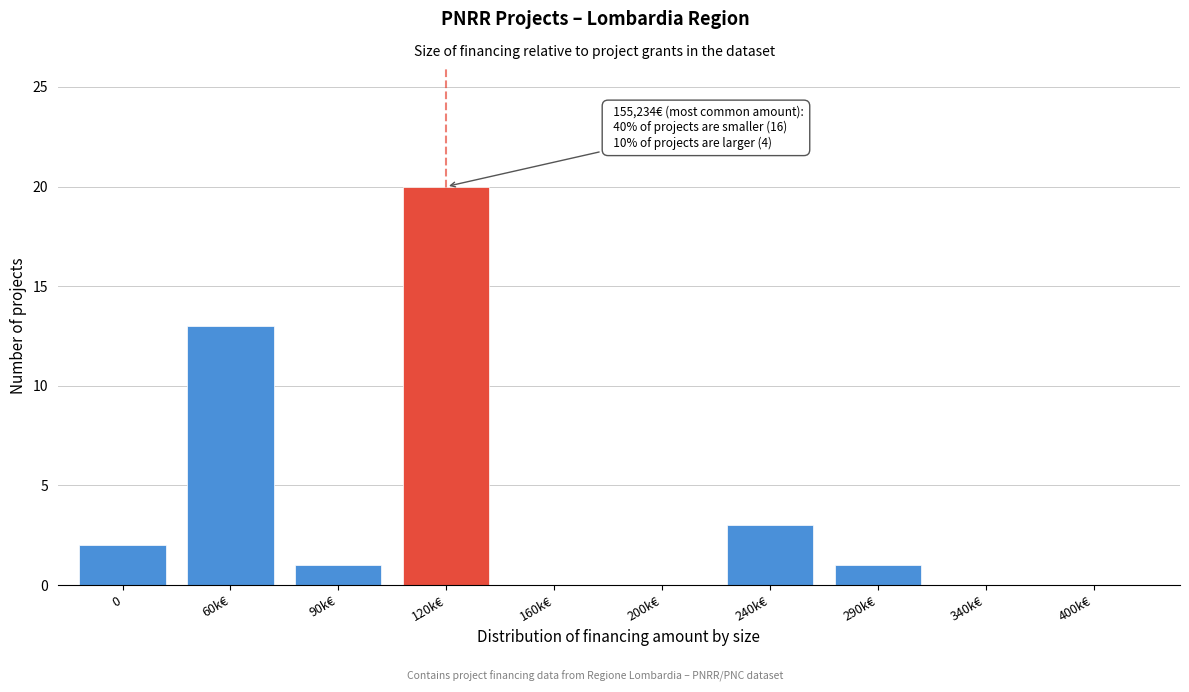

Reading left to right, what are all the values shown in this chart?

0=2	60k€=13	90k€=1	120k€=20	160k€=0	200k€=0	240k€=3	290k€=1	340k€=0	400k€=0